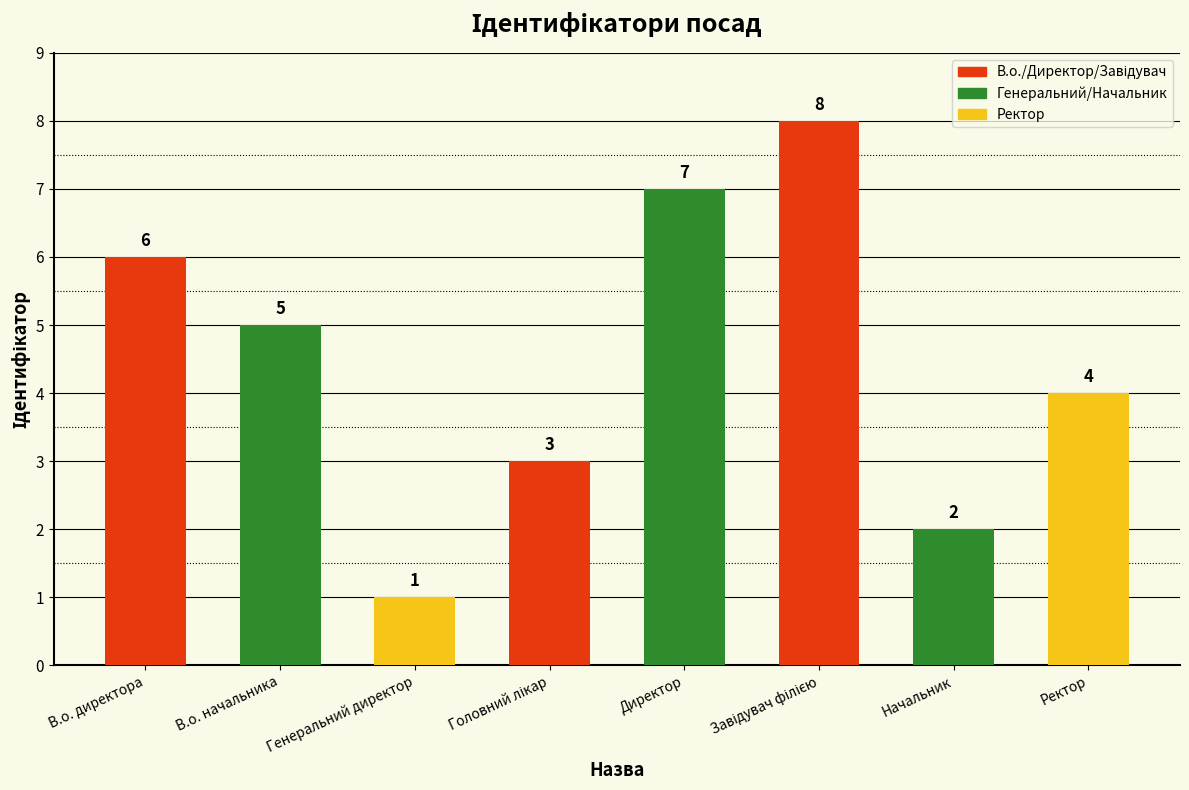

What is the maximum value shown in the chart?

8